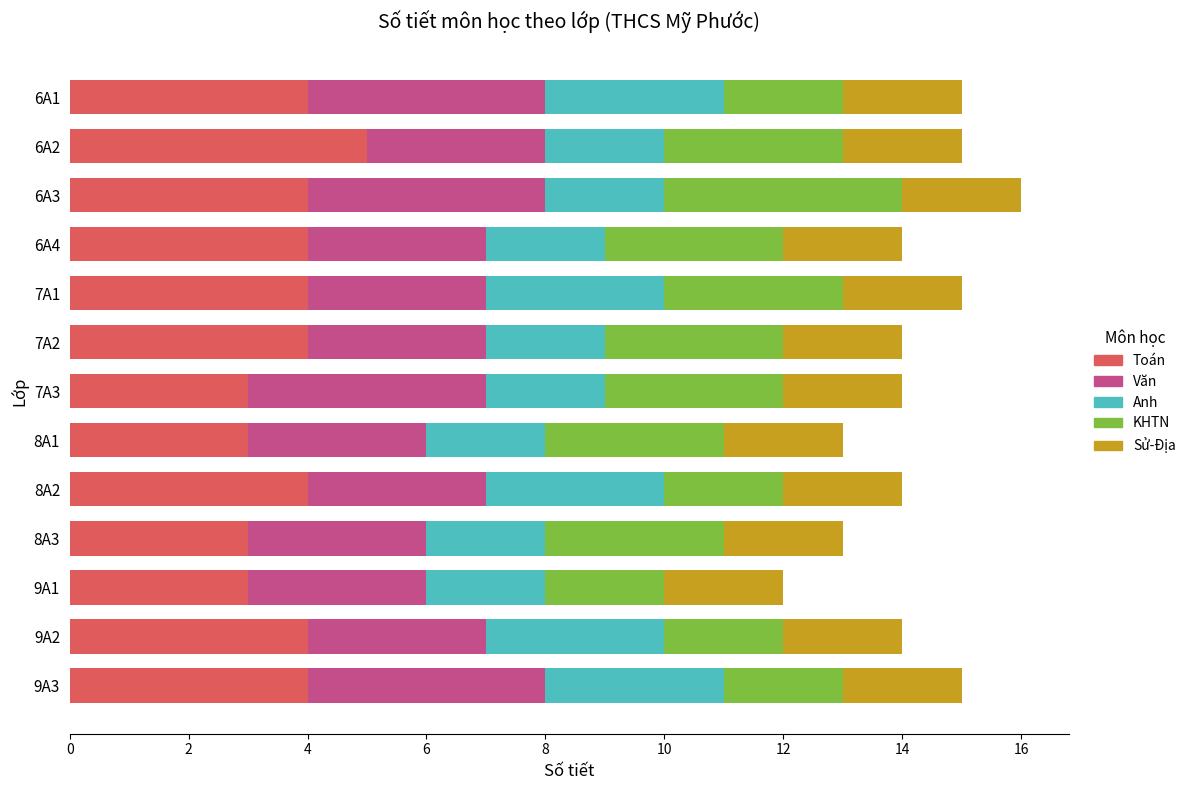

What is the highest value of the Toán series?

5